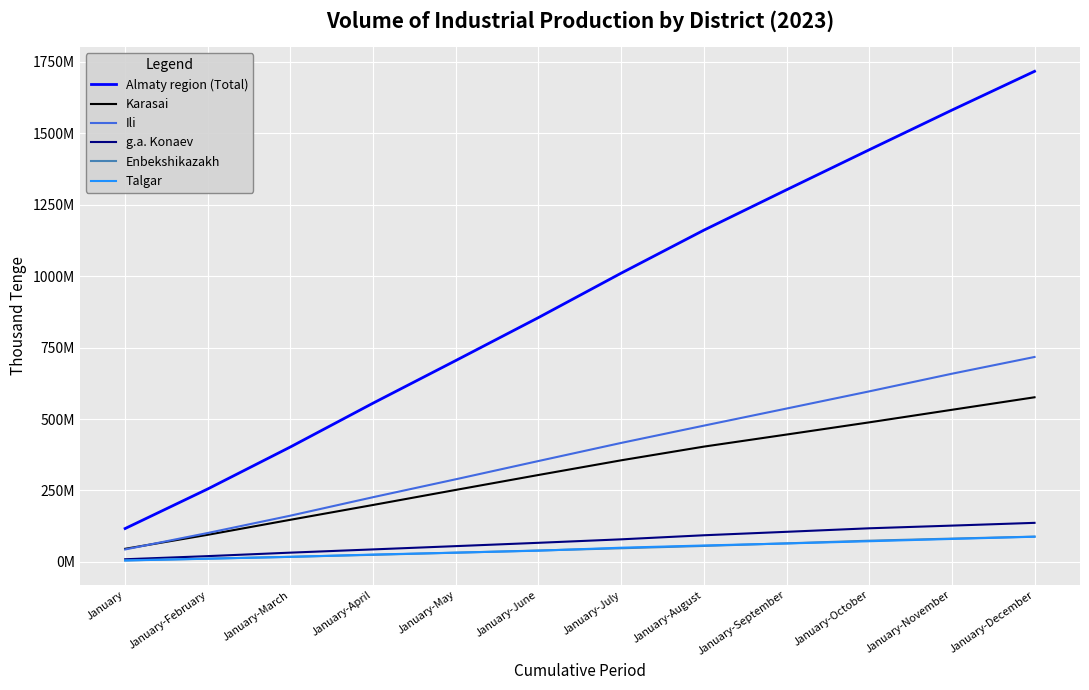

True or false: Almaty region (Total) and Ili intersect in this chart.

False